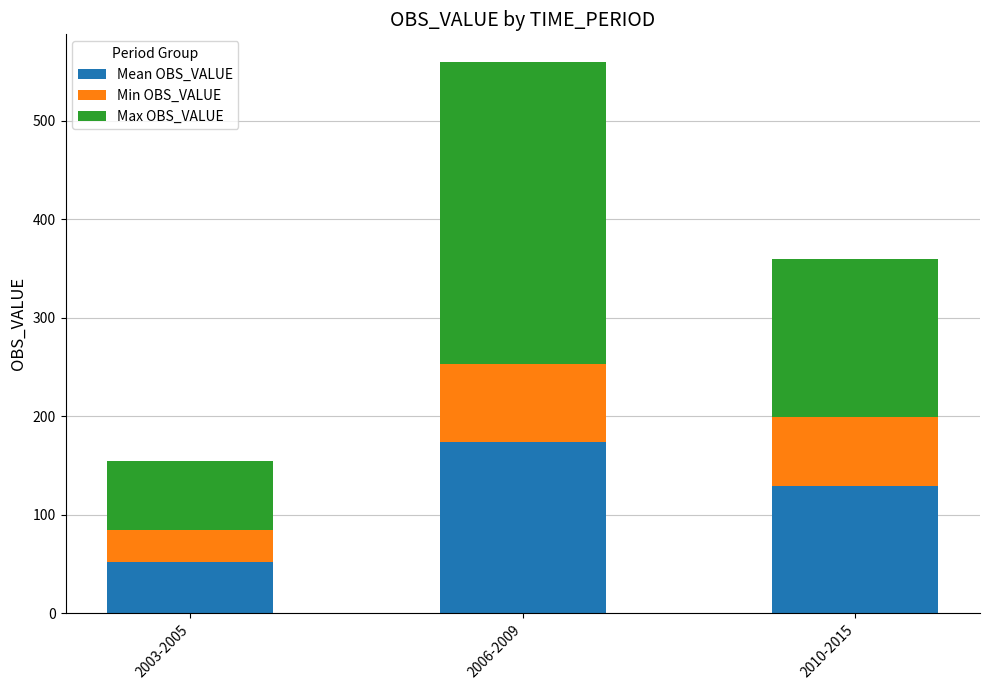

Does the chart contain stacked bars?

Yes